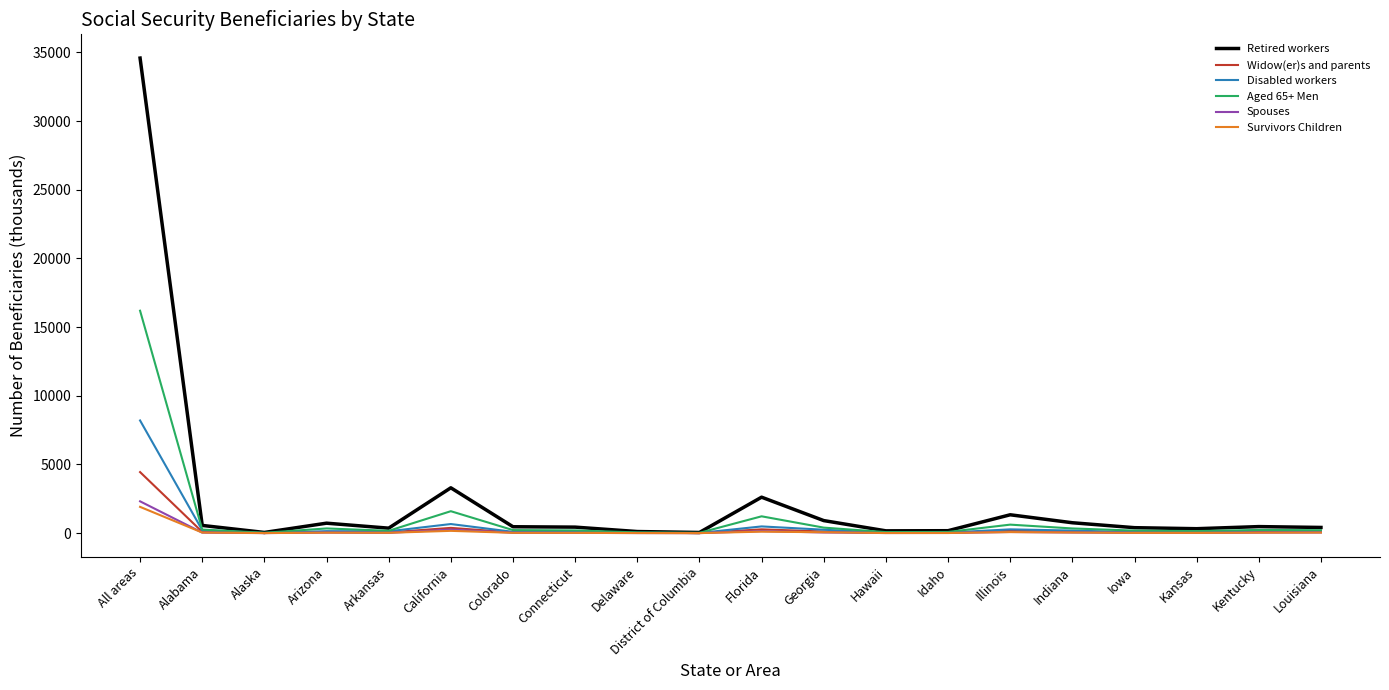

Which category has the highest value across all series?

All areas